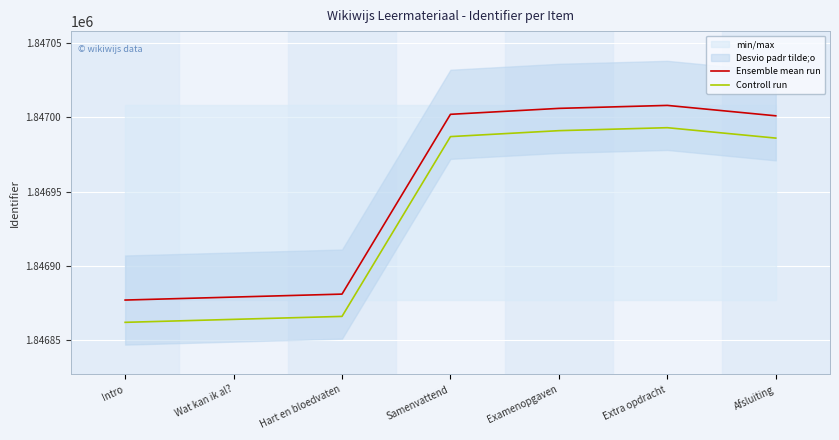

What is the difference between the second highest and minimum values in the Controll run series?

129